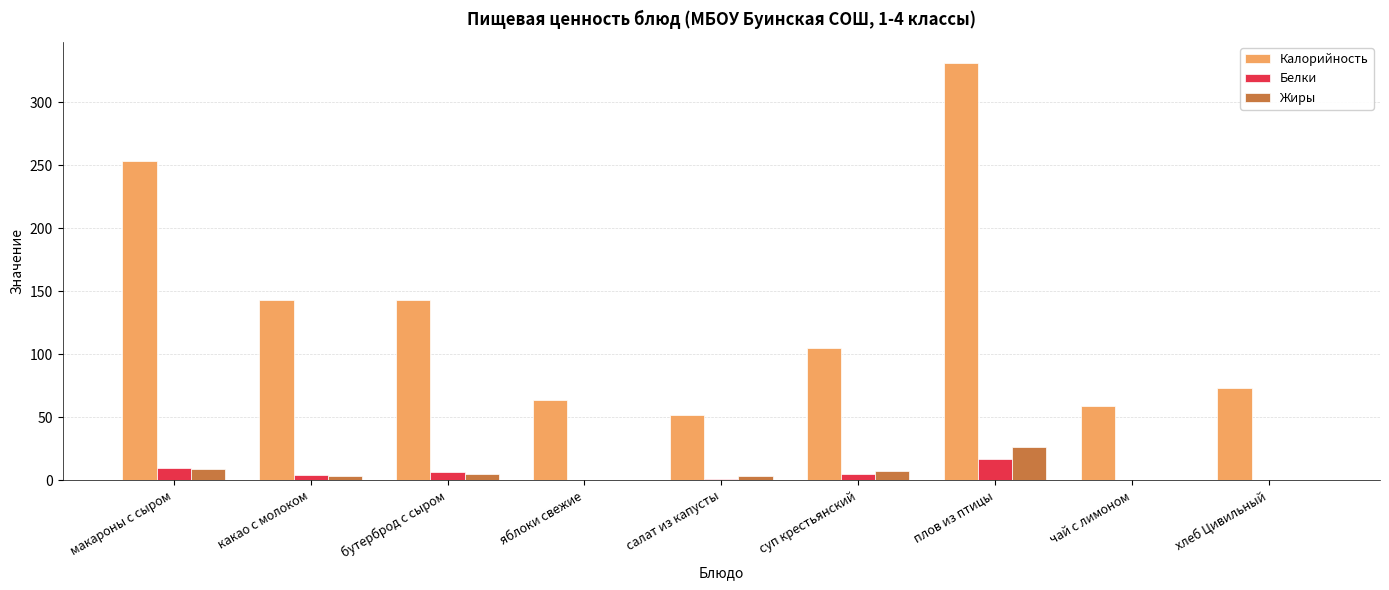

How many series are shown in this chart?

3